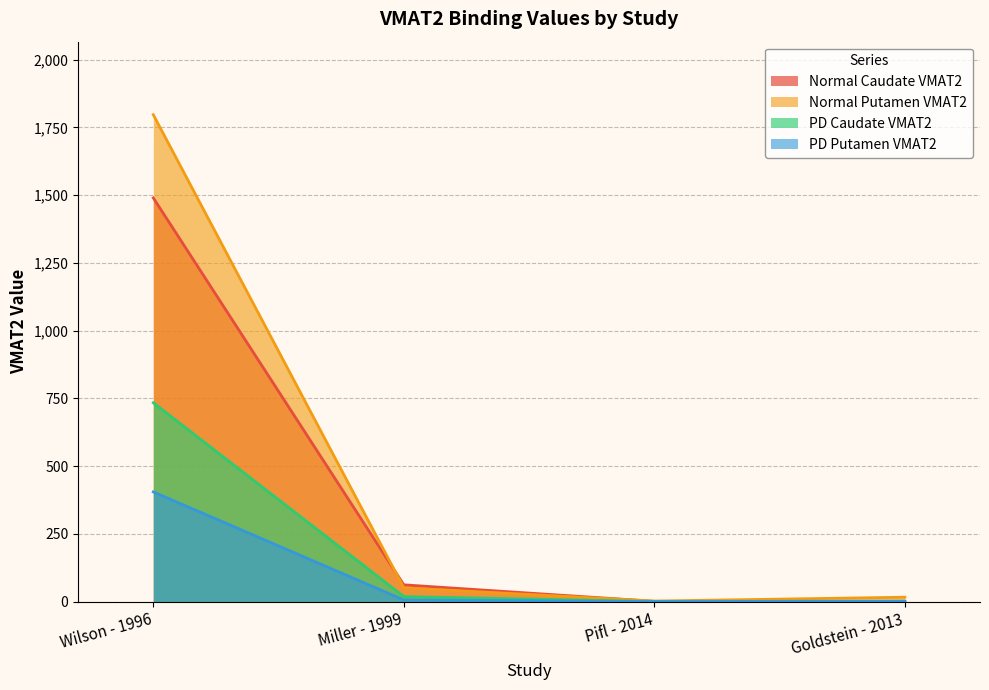

At which category is the sum across all series the highest?

Wilson - 1996